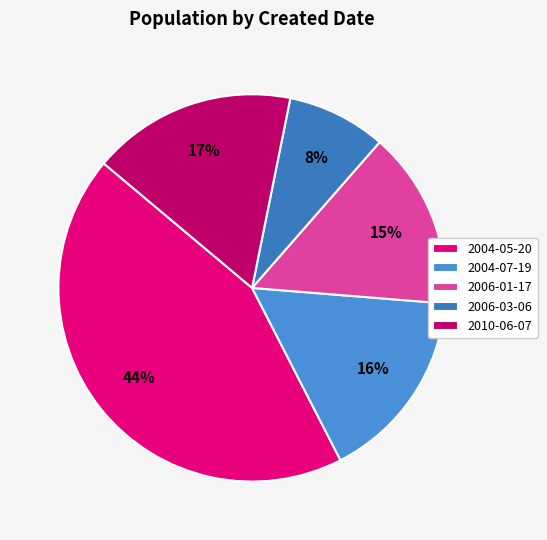

How many slices are in this pie chart?

5